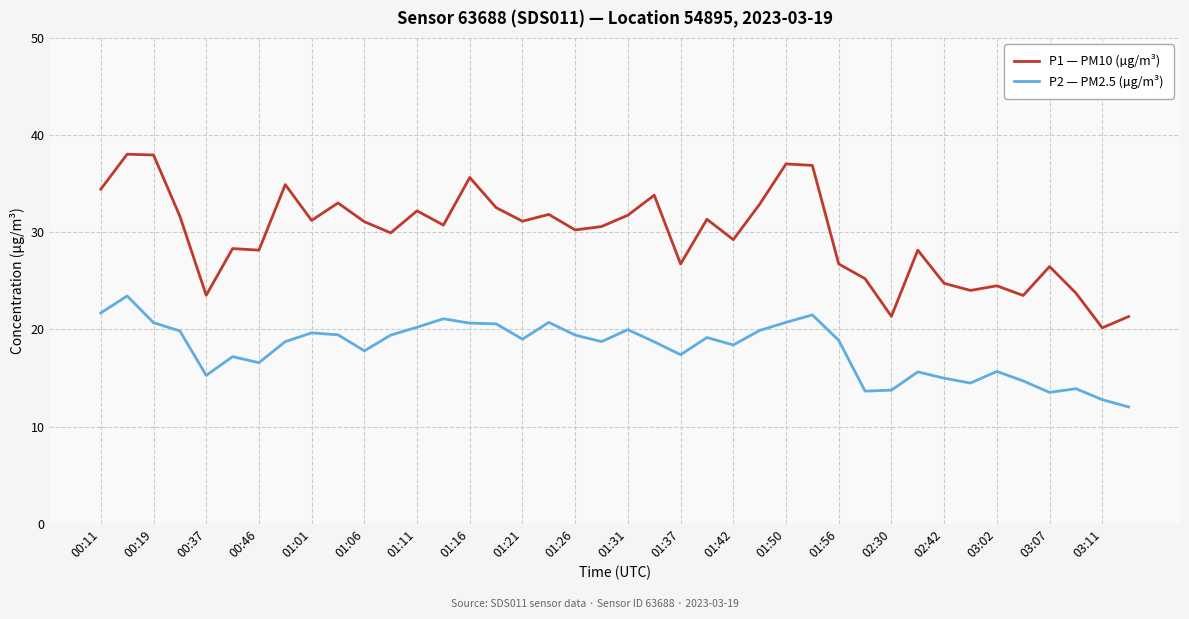

Which series has the widest spread of values?

P1 — PM10 (µg/m³)